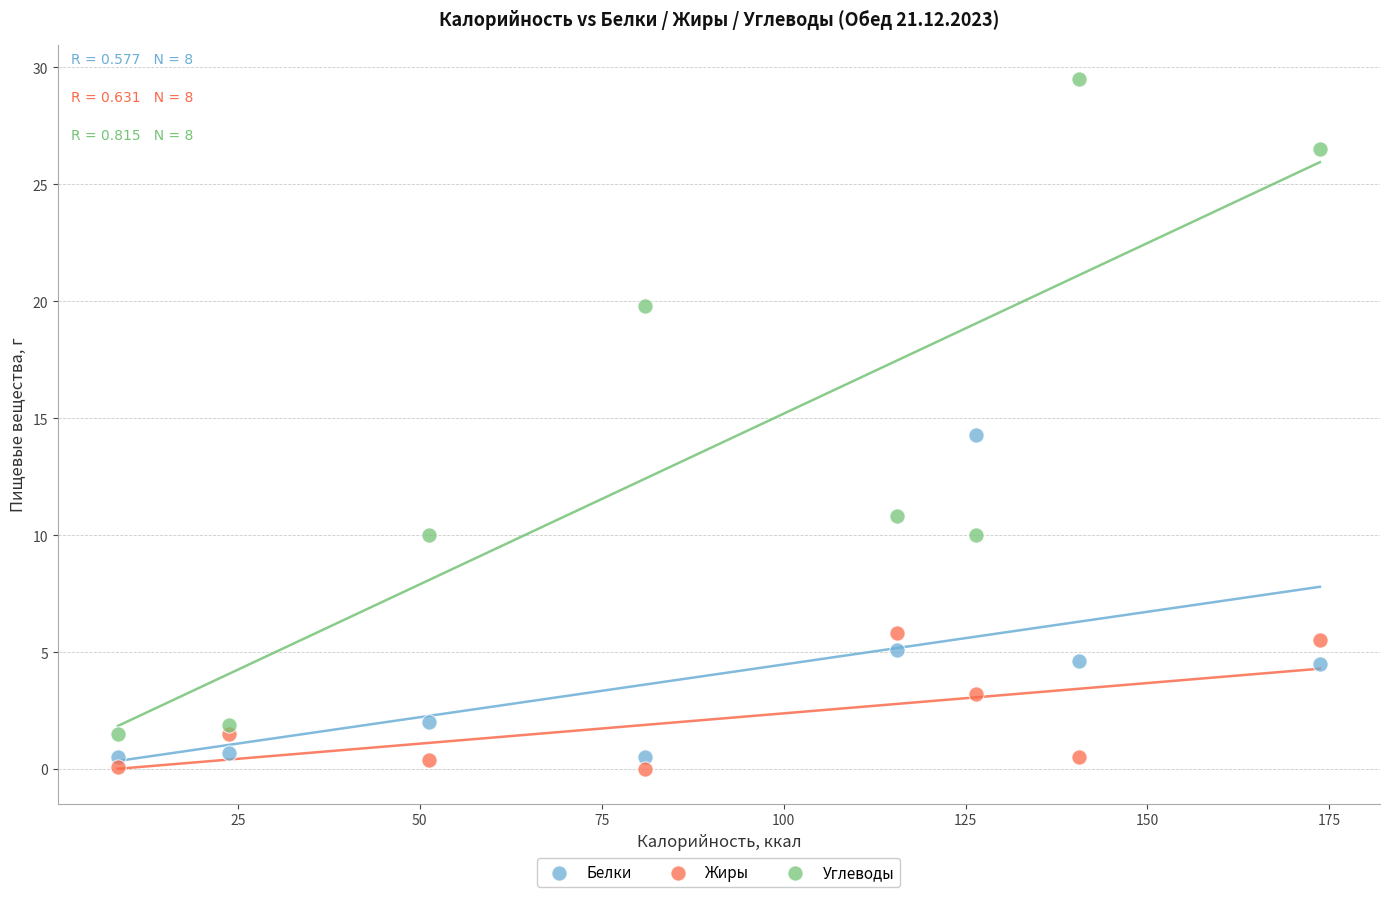

Across all data points, what is the range of X values (max minus min)?

165.2